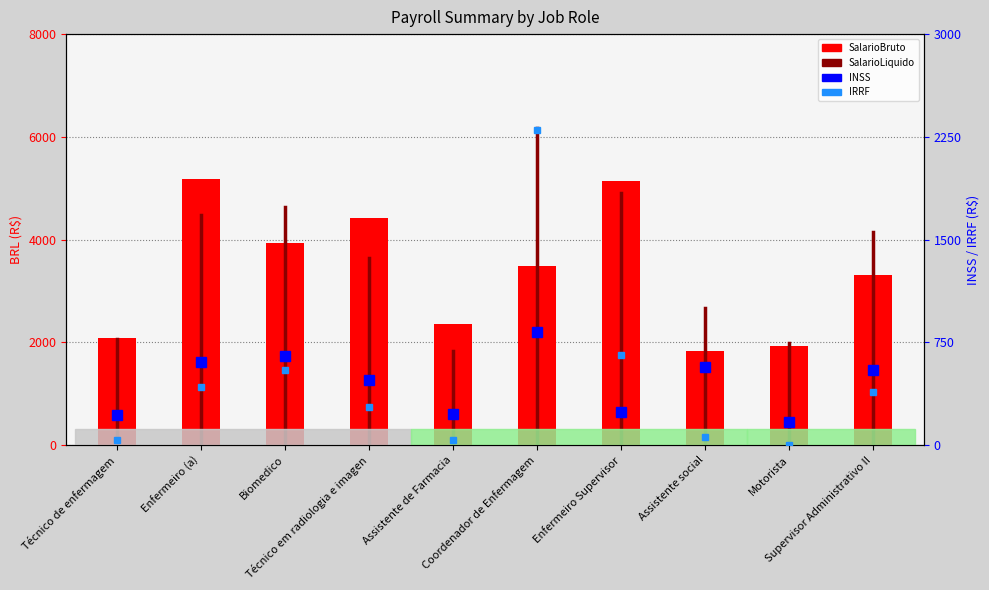

Is it true that INSS equals 819.6 at Supervisor Administrativo II?

False